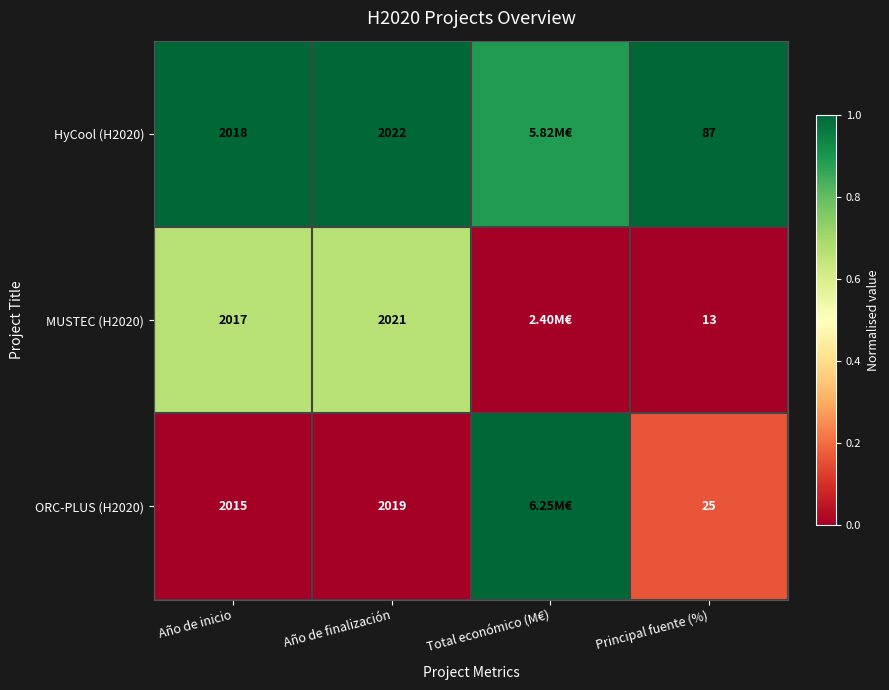

Is the value of MUSTEC (H2020) at Año de finalización greater than the value of HyCool (H2020) at Principal fuente (%)?

Yes